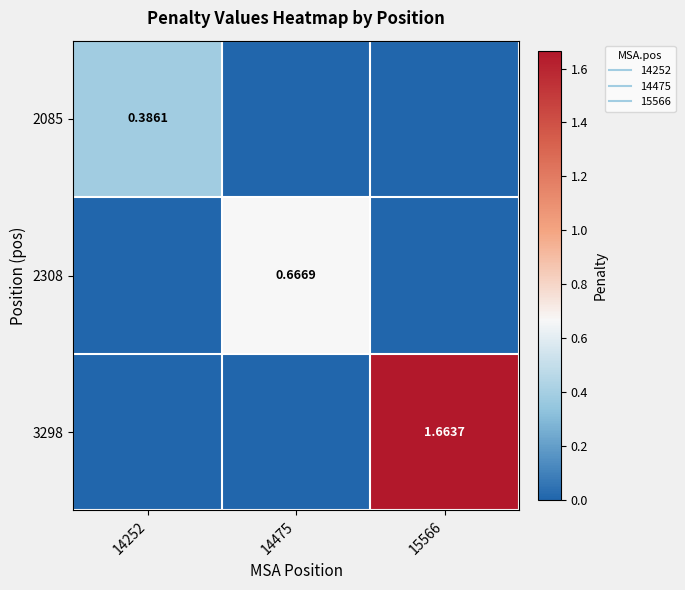

Rank the categories by 2085 value from lowest to highest.

14475, 15566, 14252